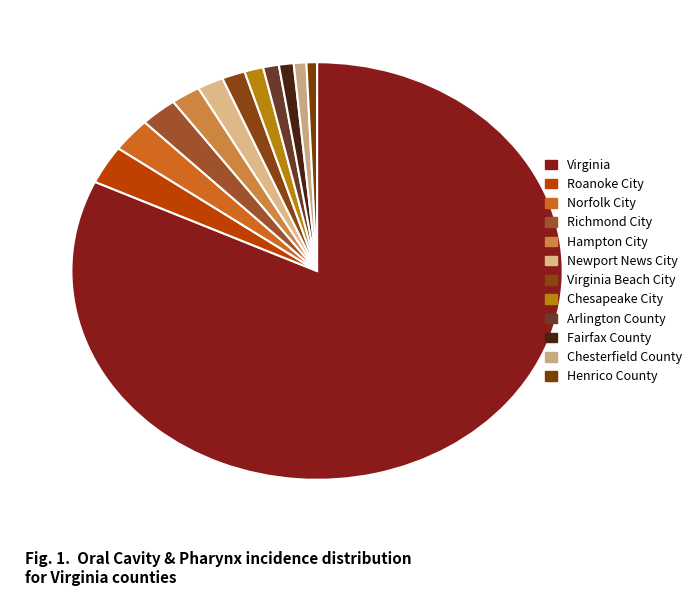

How many segments does this pie chart have?

12